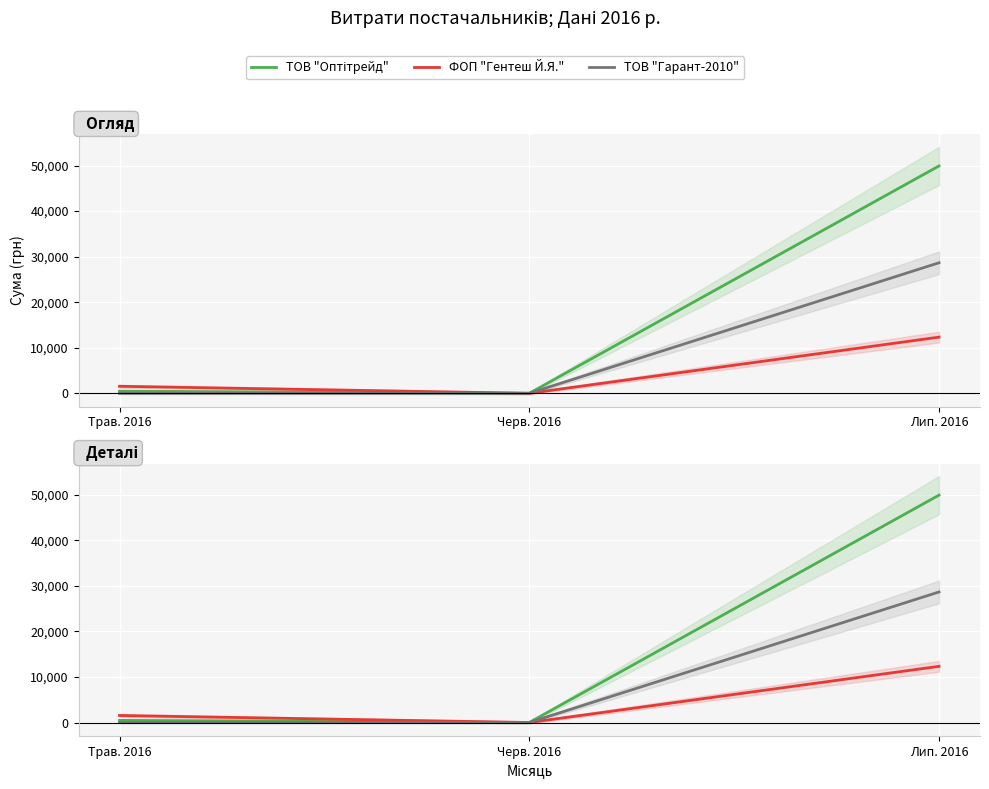

Reading left to right, what are all the values shown in this chart?

ТОВ "Оптітрейд": Трав. 2016=466	Черв. 2016=0	Лип. 2016=49921
ФОП "Гентеш Й.Я.": Трав. 2016=1541	Черв. 2016=0	Лип. 2016=12332
ТОВ "Гарант-2010": Трав. 2016=0	Черв. 2016=0	Лип. 2016=28662